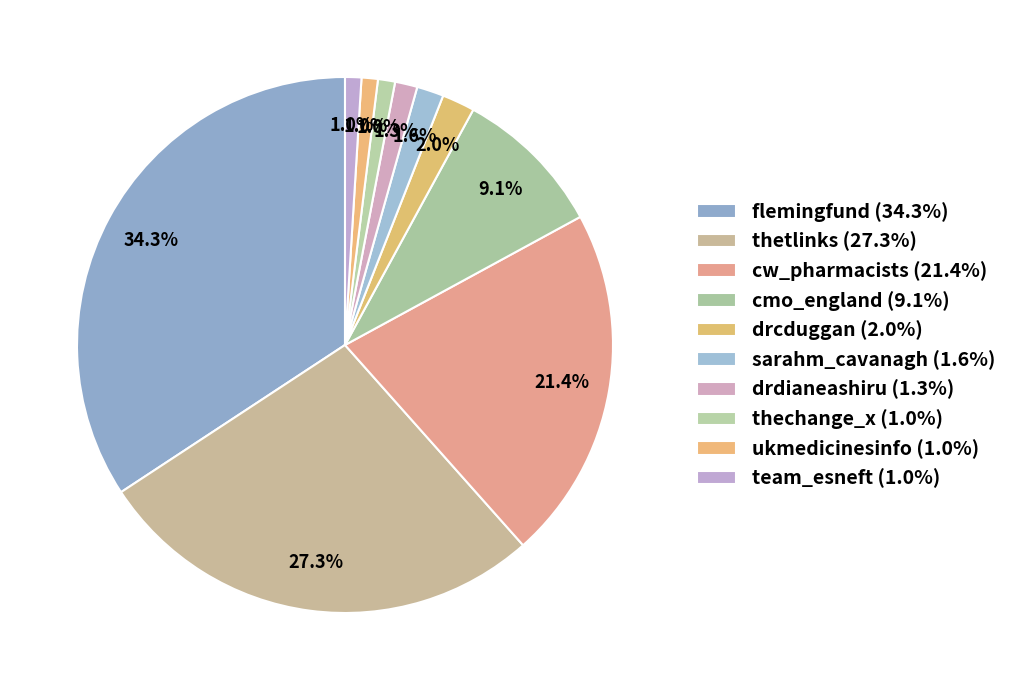

How many segments does this pie chart have?

10